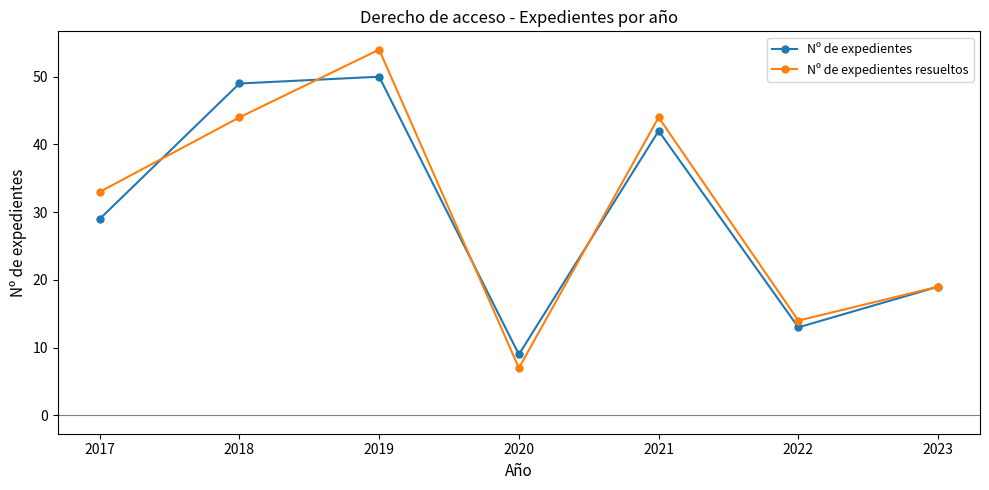

What is the difference between the highest and lowest values at 2020?

2